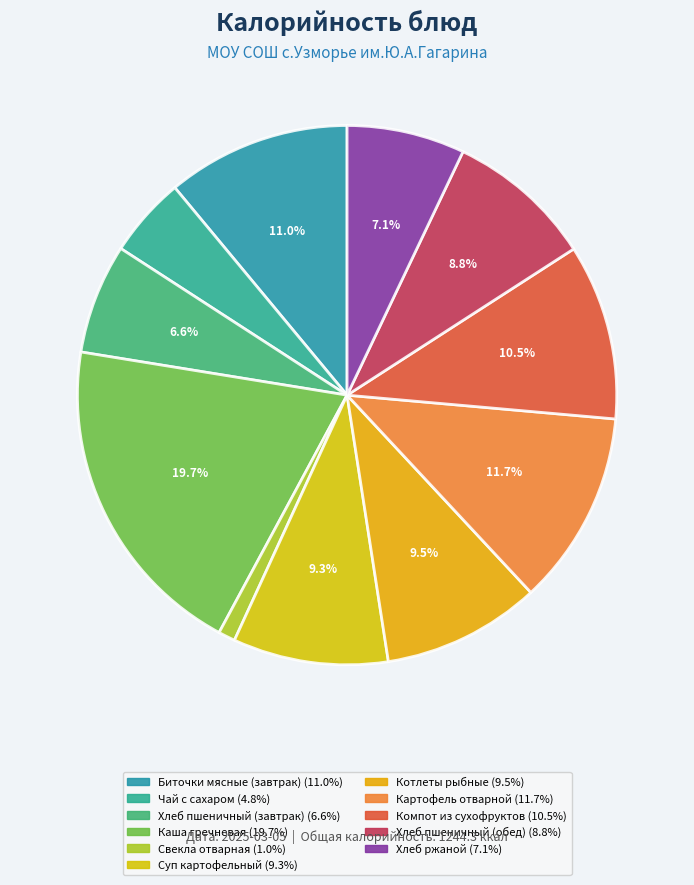

To the nearest percent, what percentage of the pie is Хлеб ржаной?

7%